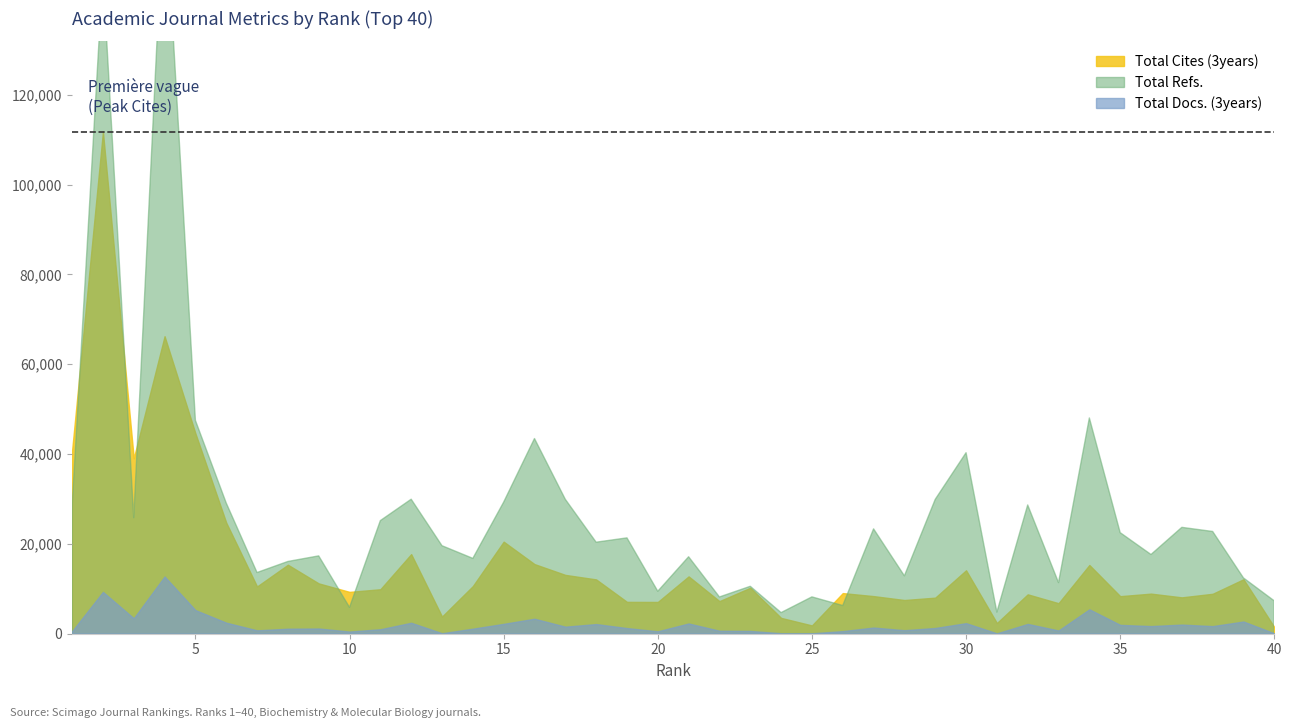

What is the spread (max minus min) of values at 9?

16172